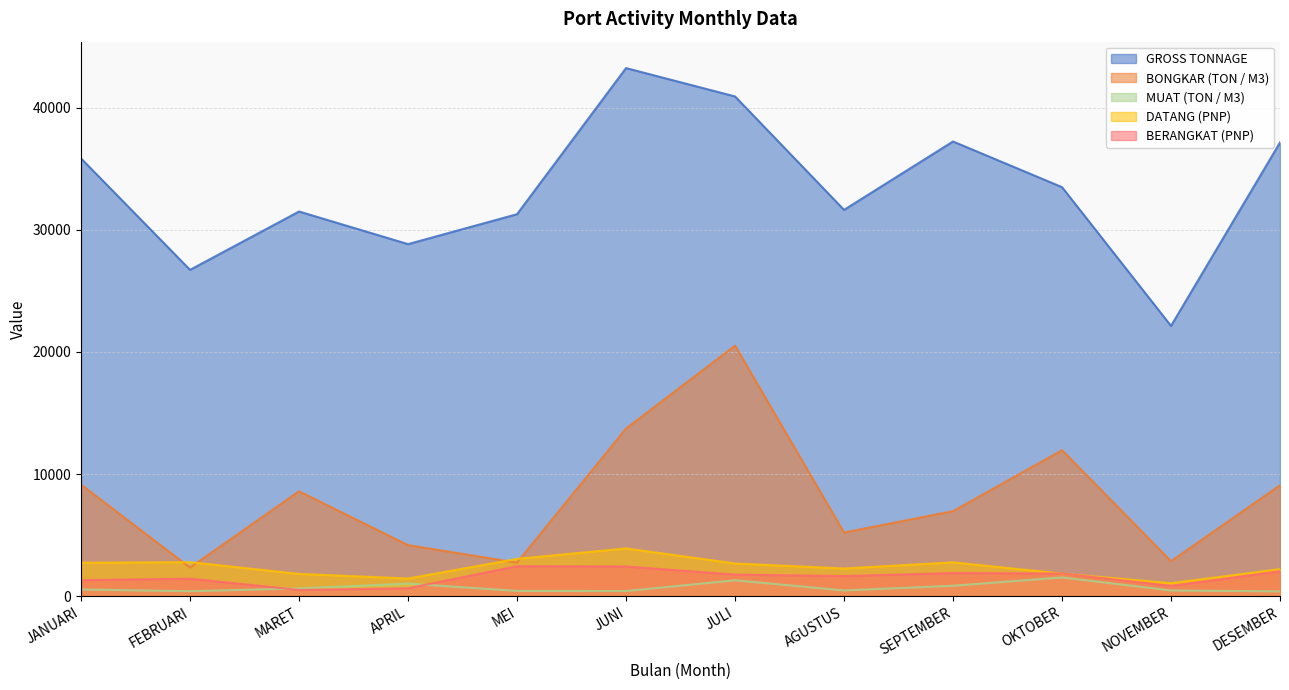

Which category has the highest value across all series?

JUNI